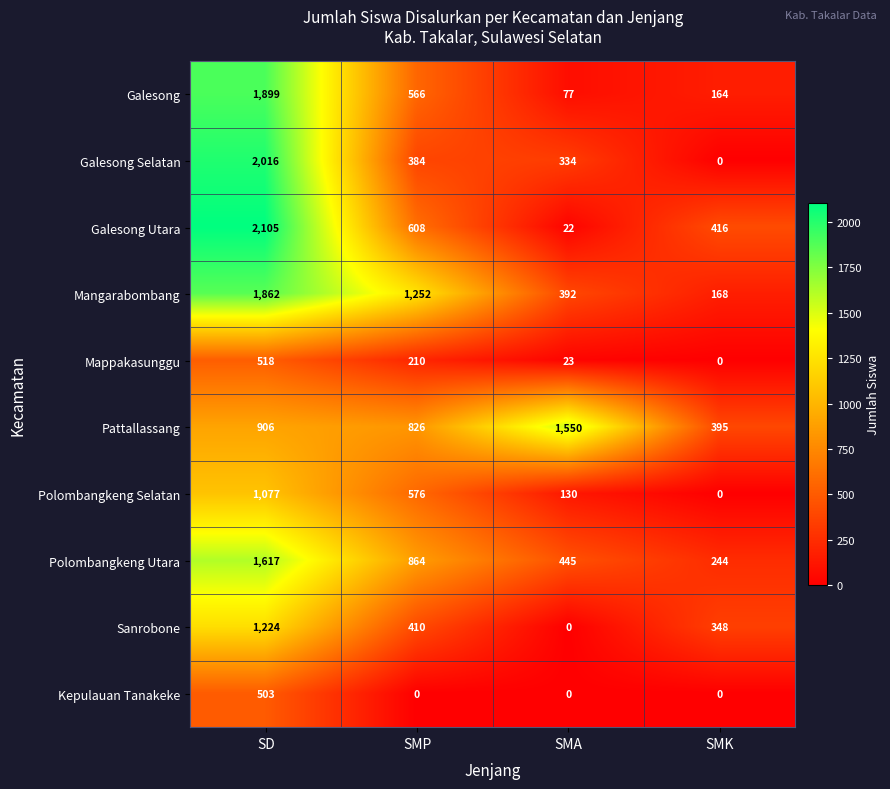

The value of Sanrobone at SMP is 410. True or false?

True